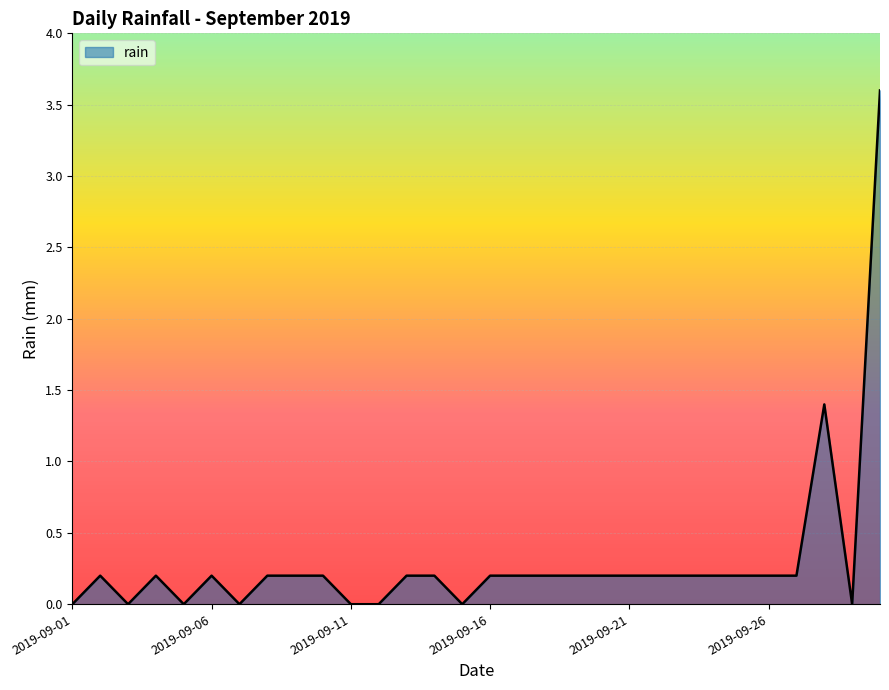

What is the average value?

0.3